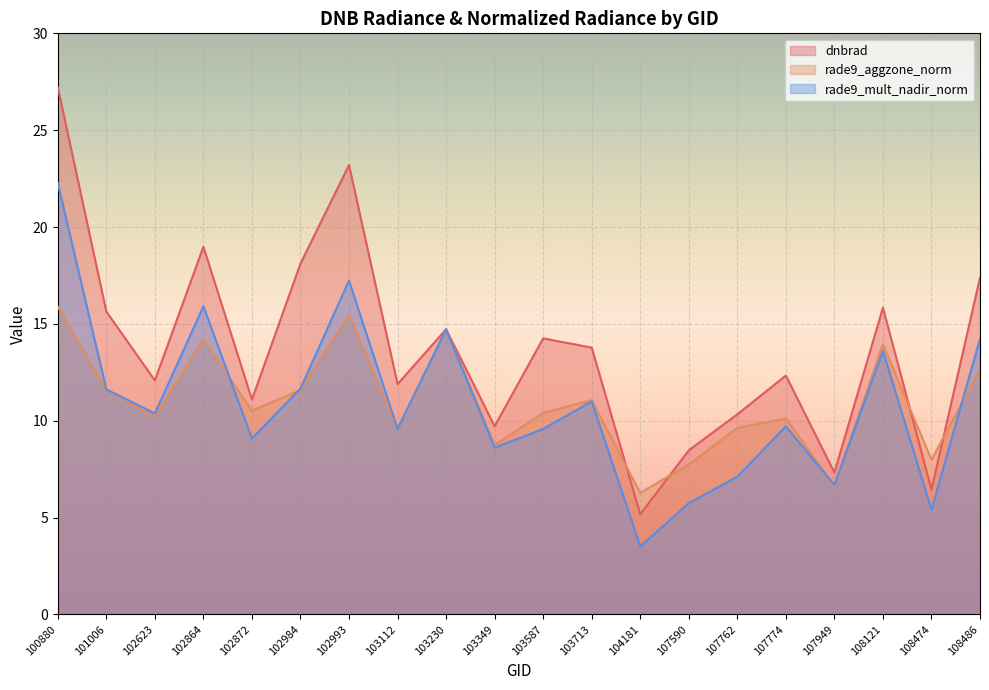

At which category does dnbrad reach its first local peak?

102864